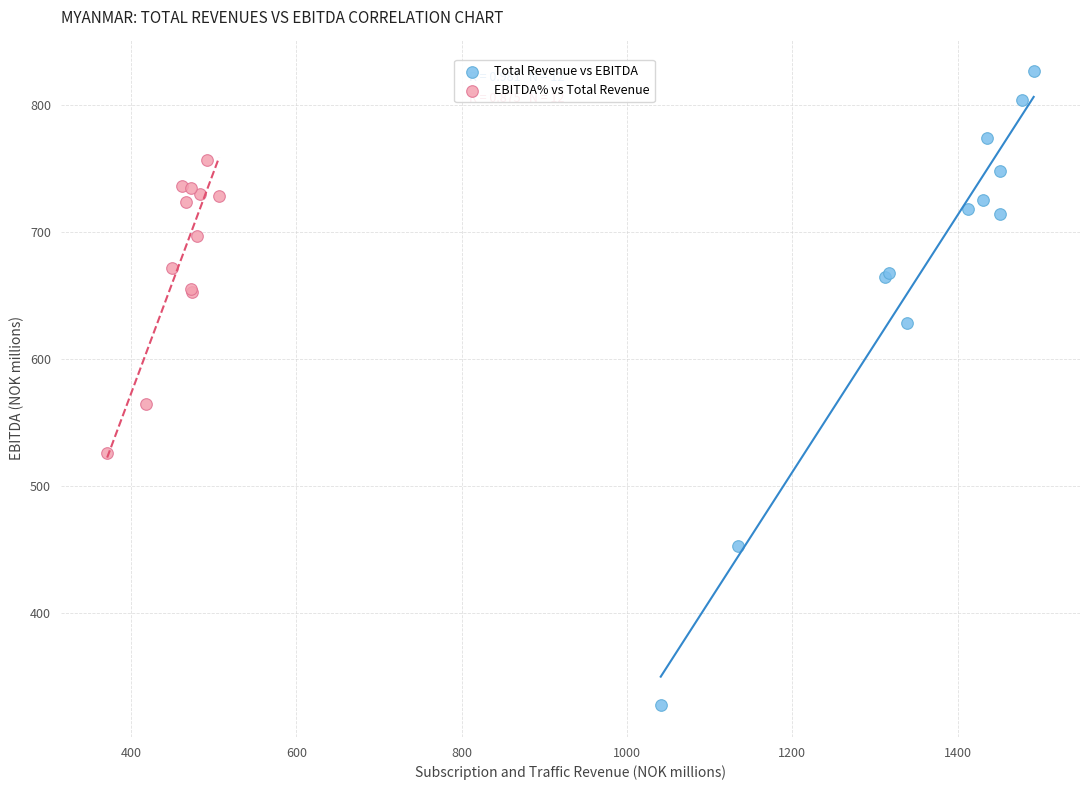

Which series has the largest Y range (max minus min)?

Total Revenue vs EBITDA